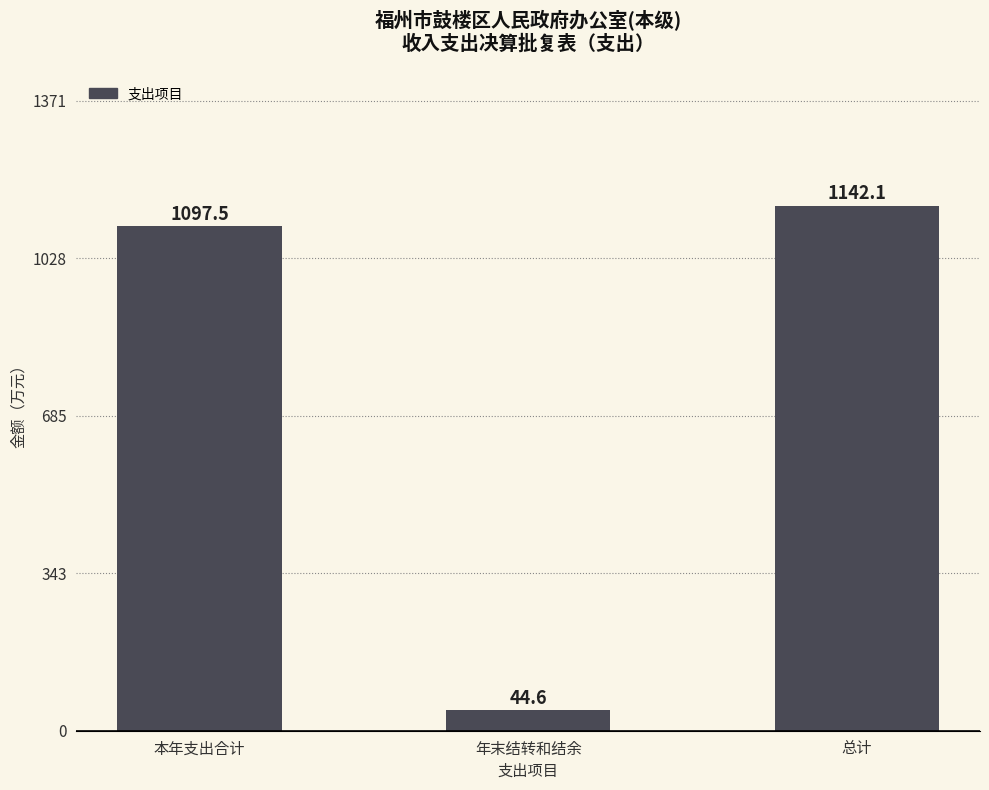

Reading left to right, extract all data points from this chart.

本年支出合计=1097.5	年末结转和结余=44.6	总计=1142.1